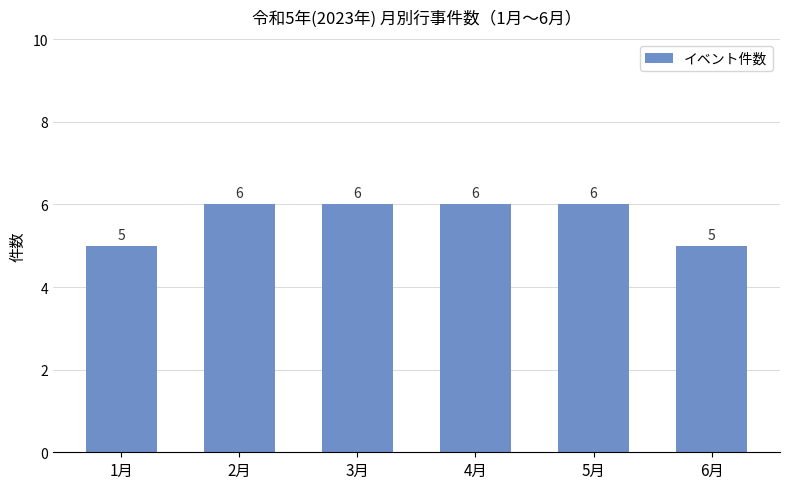

What is the average value?

6